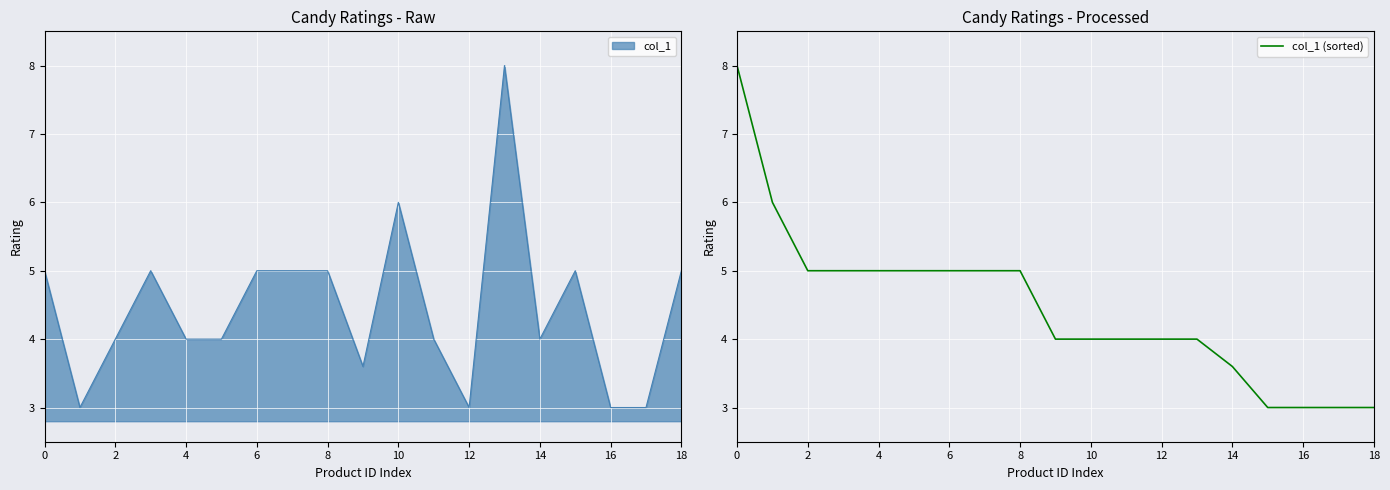

True or false: the data shows 1.9 at 17.

False